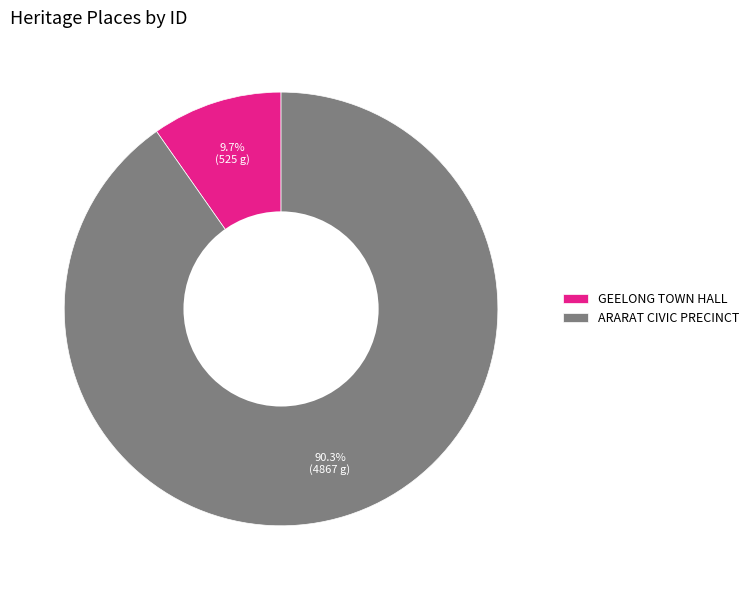

What percentage is the GEELONG TOWN HALL slice, to the nearest percent?

10%